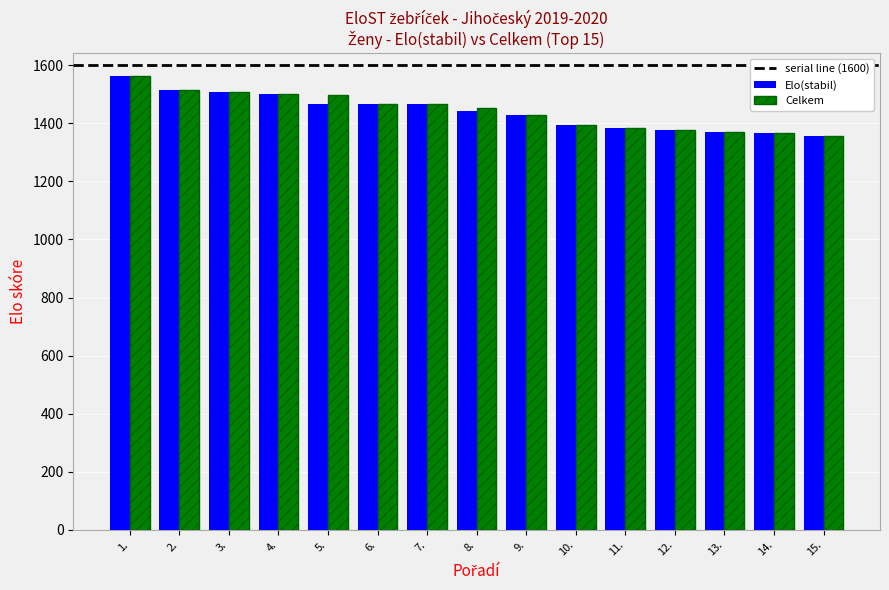

What is the average value of the Celkem series?

1443.4